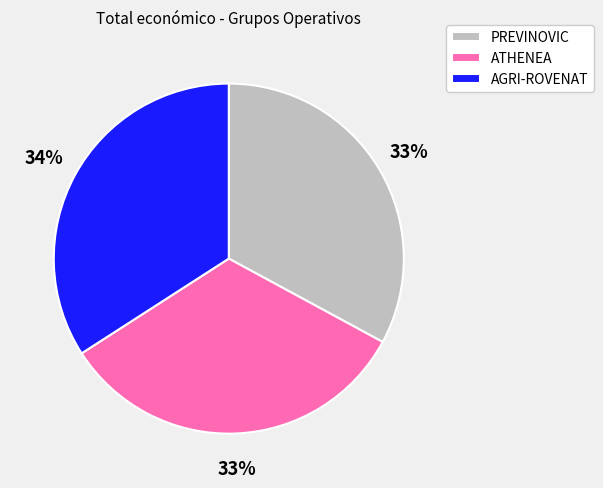

Which slice is the largest?

AGRI-ROVENAT